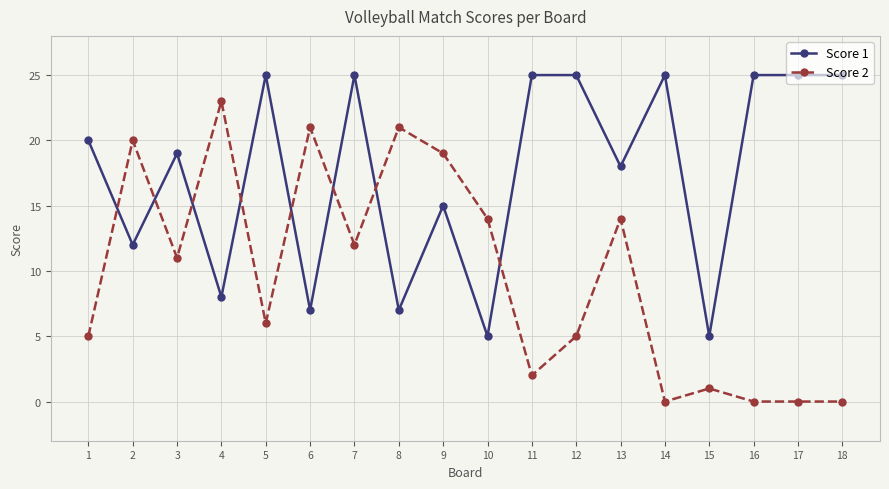

What is the value of the Score 2 point at the 5th from the left?

6